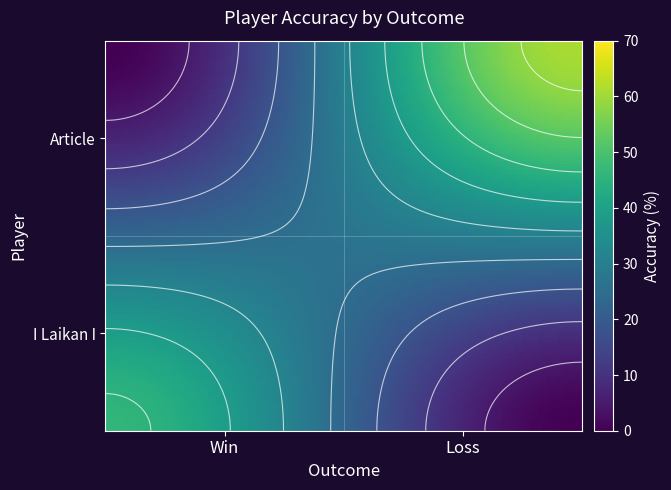

Between I Laikan I and Article, which series saw the biggest shift?

Article